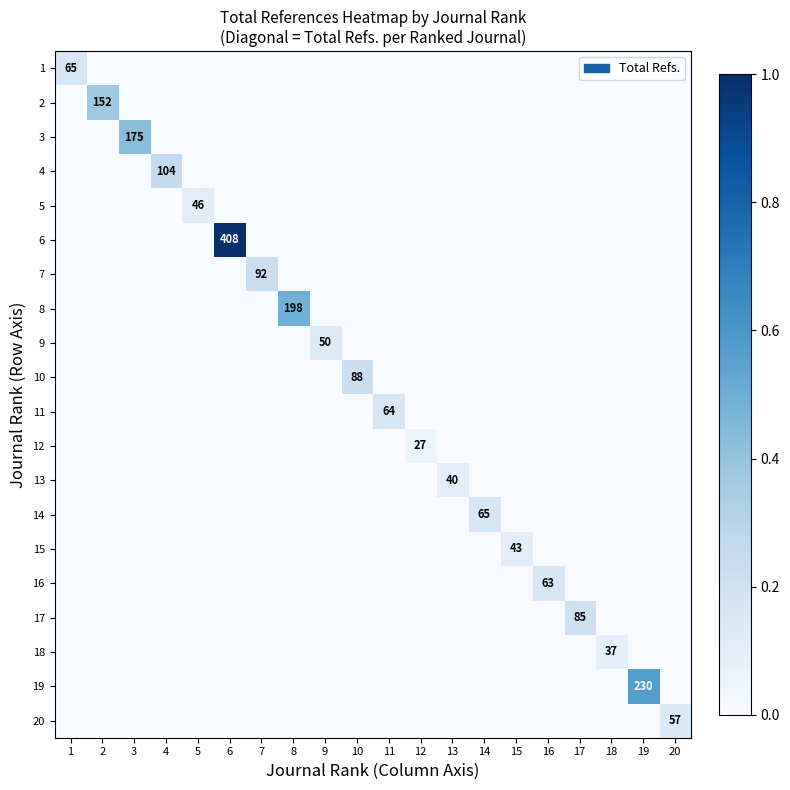

The value of 6 at 19 is -0.4. True or false?

False